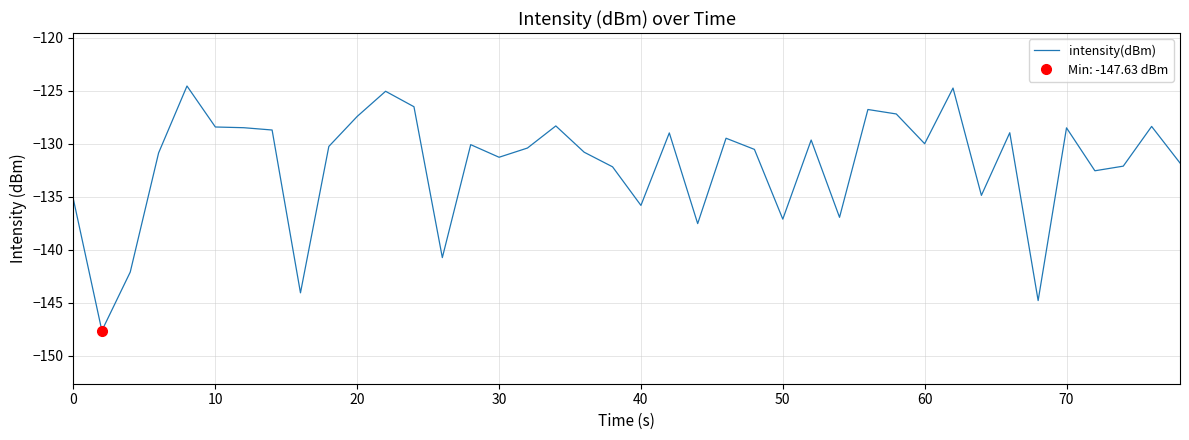

Reading left to right, transcribe all the data shown in this chart.

-135.3	-147.6	-142.1	-130.8	-124.5	-128.4	-128.5	-128.7	-144.1	-130.2	-127.4	-125.0	-126.5	-140.7	-130.1	-131.3	-130.4	-128.3	-130.8	-132.2	-135.8	-129.0	-137.5	-129.5	-130.5	-137.1	-129.6	-136.9	-126.8	-127.2	-130.0	-124.7	-134.9	-128.9	-144.8	-128.5	-132.5	-132.1	-128.4	-131.8